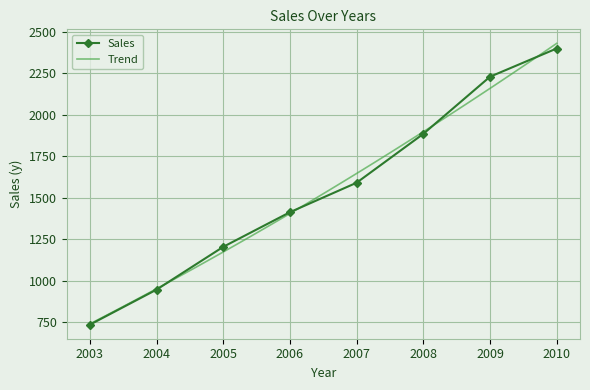

Approximately how many times larger is the value at 2006 compared to 2009?

0.6